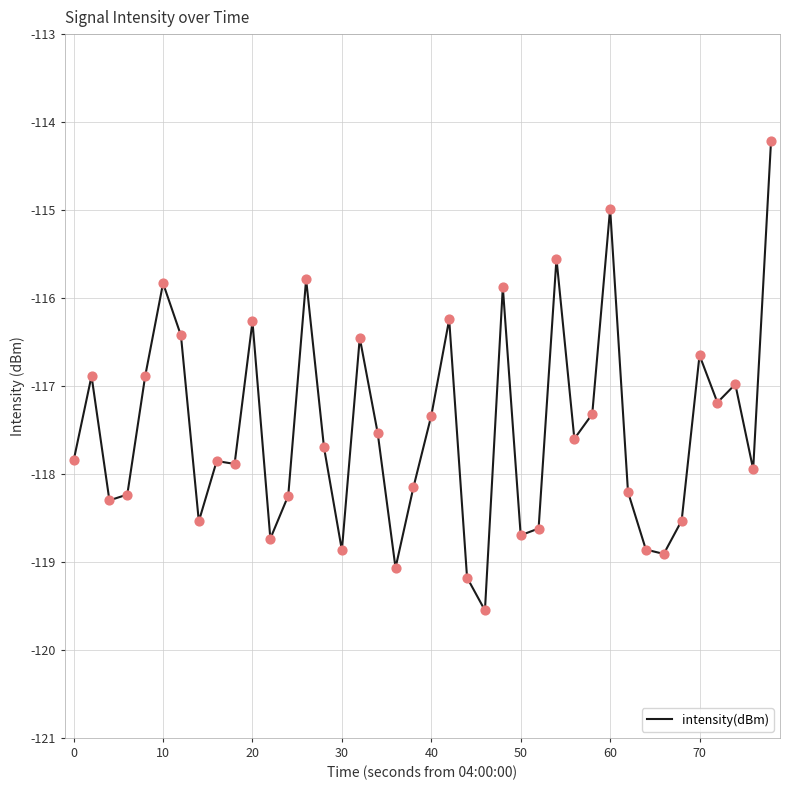

What is the greatest value displayed?

-114.2